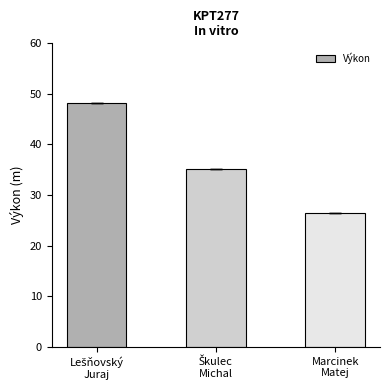

What is the maximum value shown in the chart?

48.3